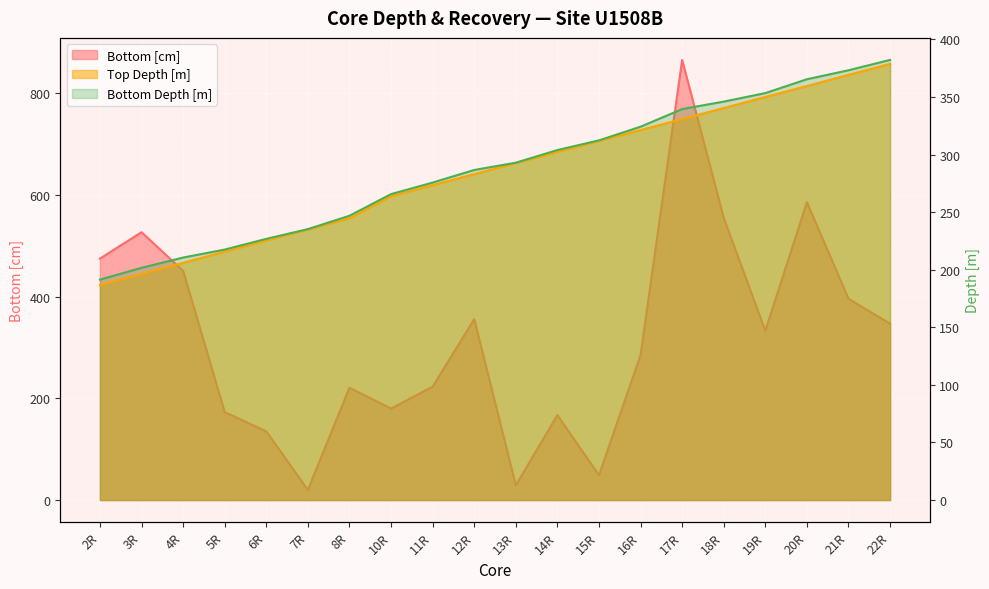

How many lines are shown in the chart?

3